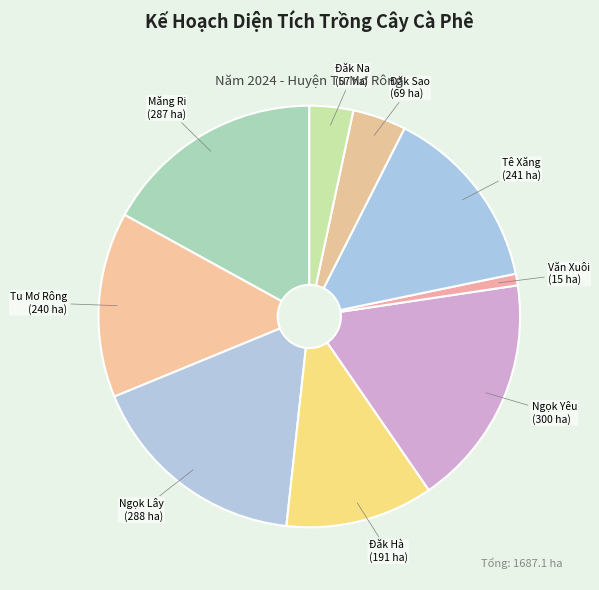

The Văn Xuôi slice represents 1% of the pie. True or false?

True